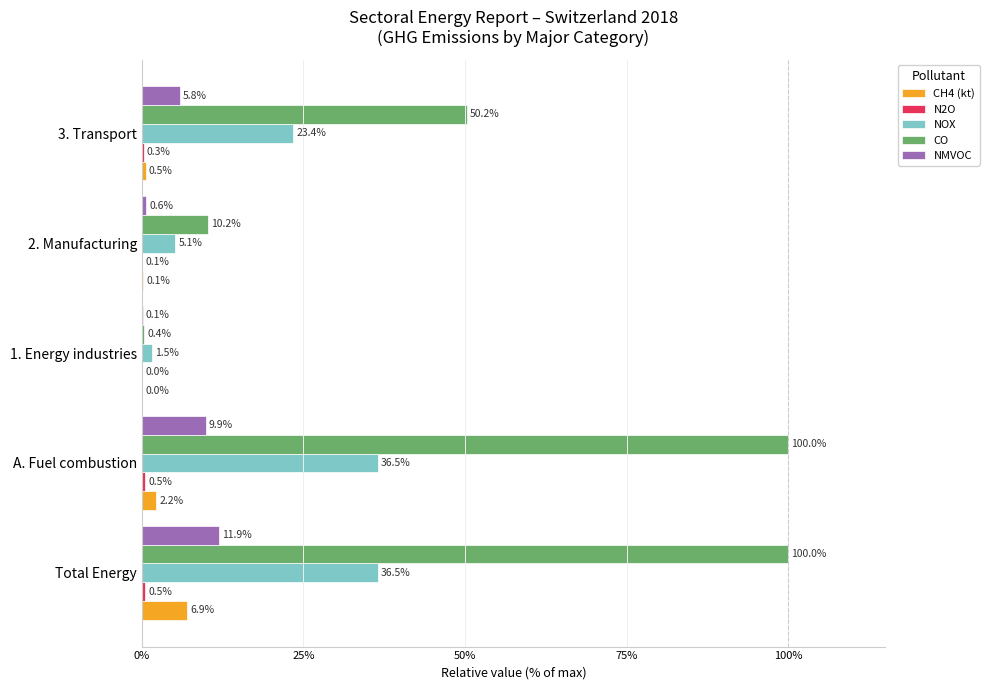

Between 1. Energy industries and 2. Manufacturing, which series saw the biggest shift?

CO